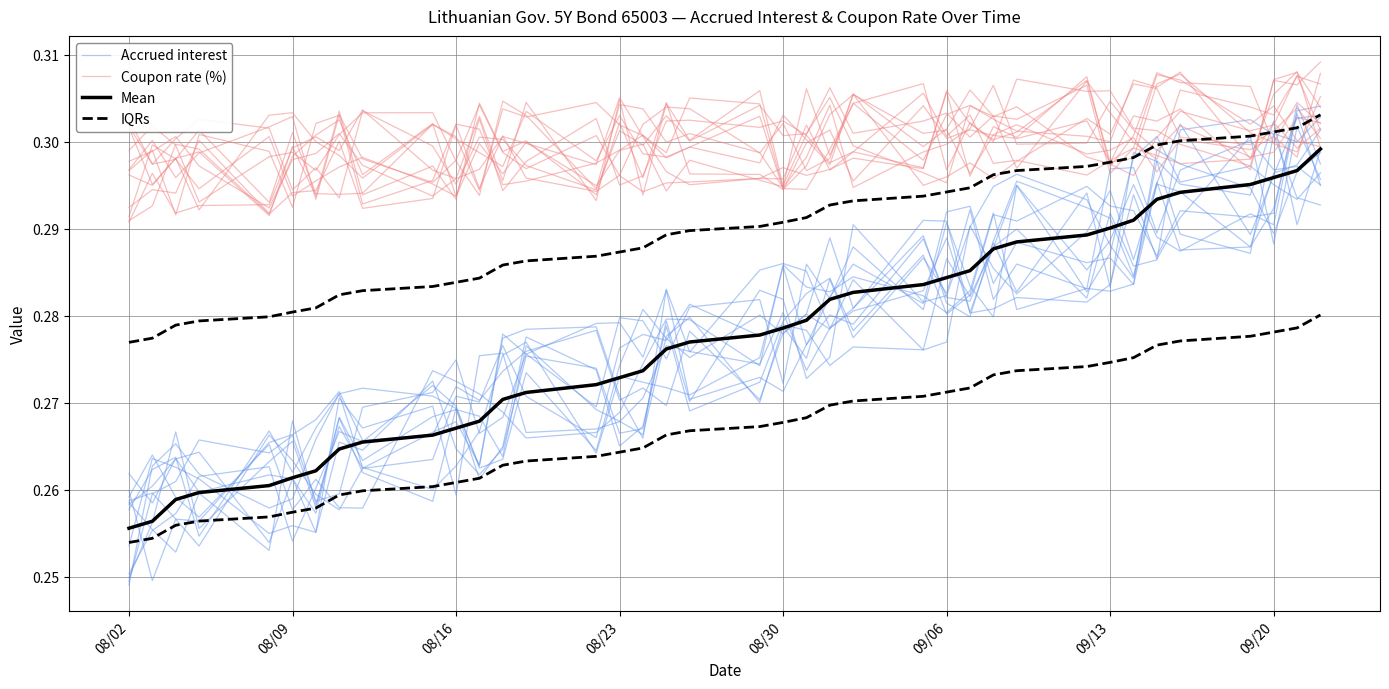

What is the total value across all series at 09/20?

1.1